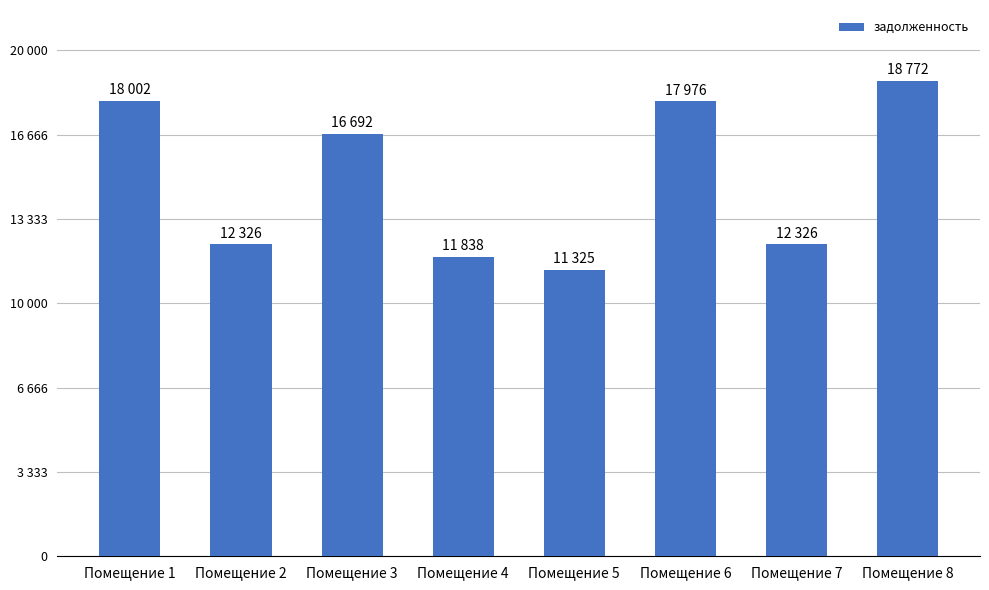

What is the average value?

14907.2